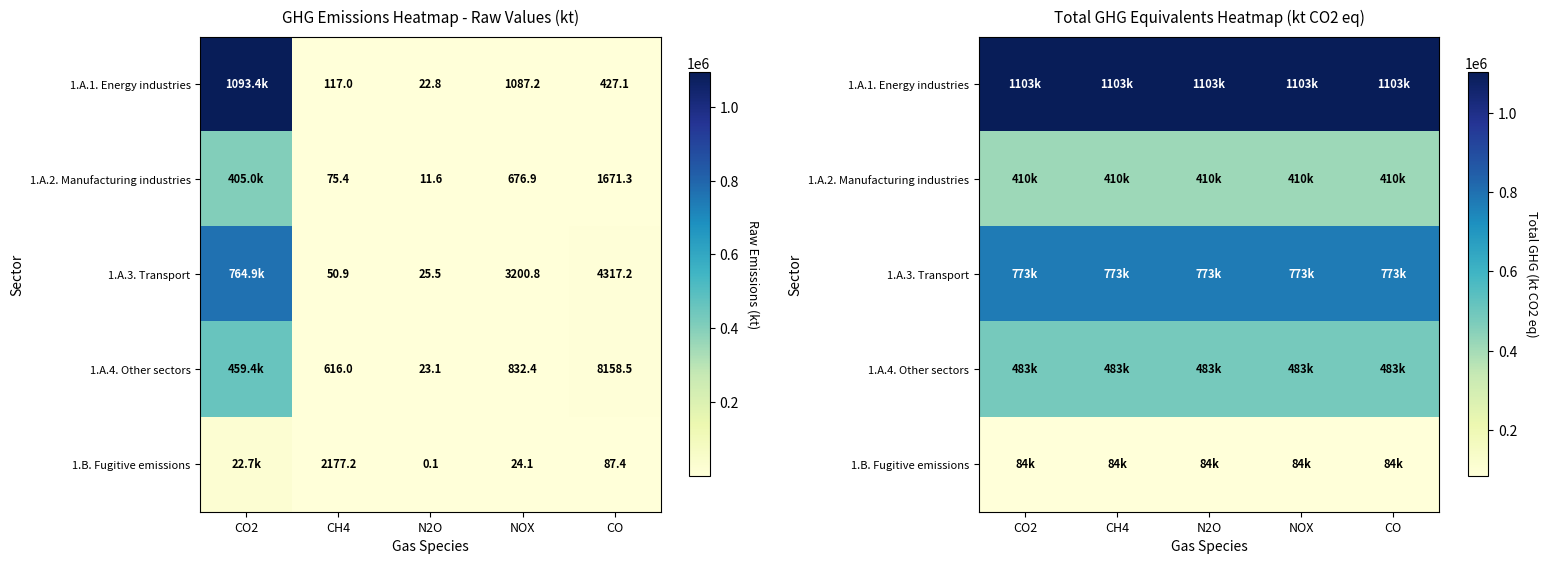

At which category is the sum across all series the highest?

CO2